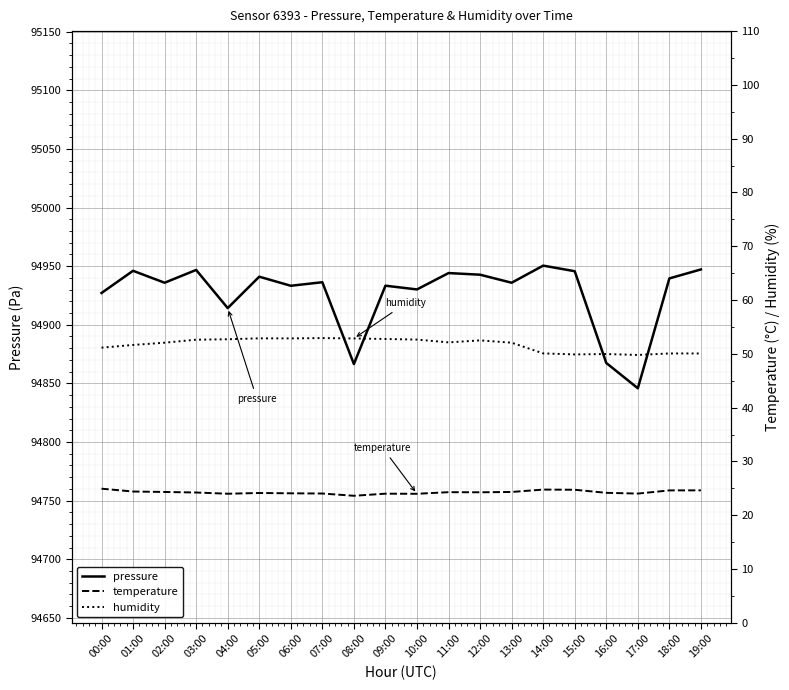

What is the label of the 20th point from the left?

19:00